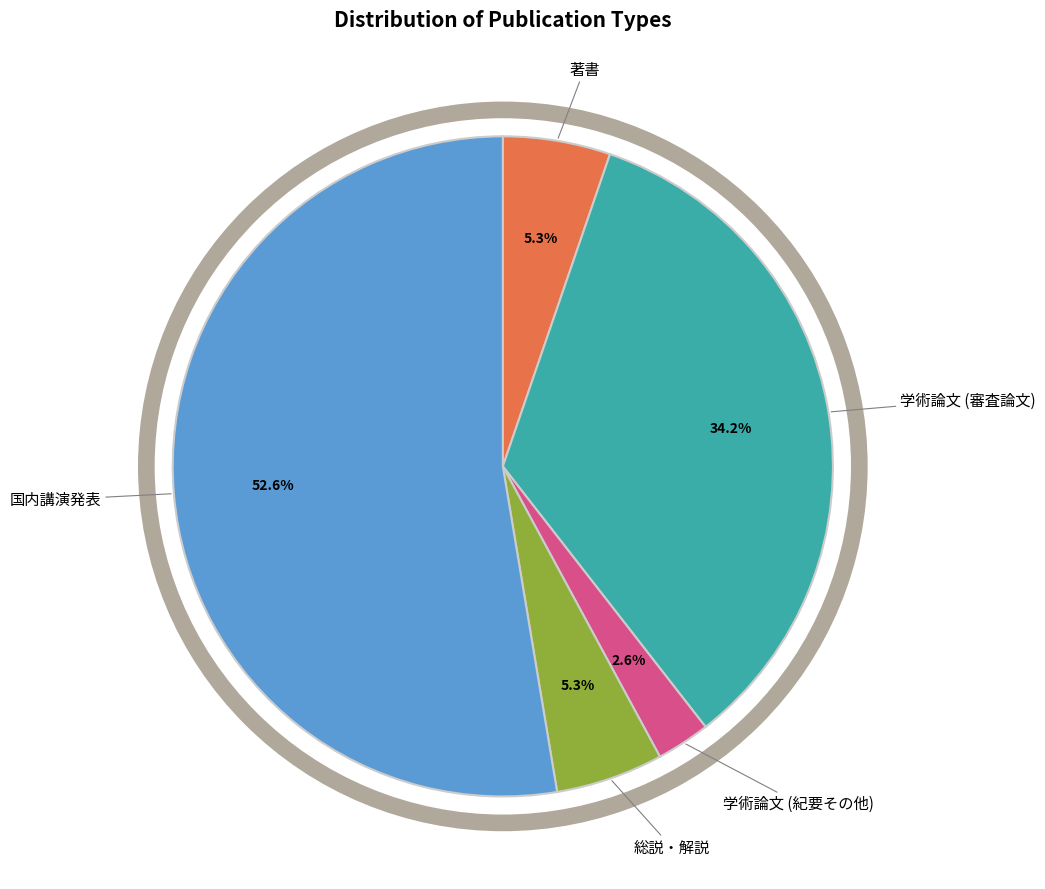

What is the smallest slice in the pie chart?

学術論文 (紀要その他)